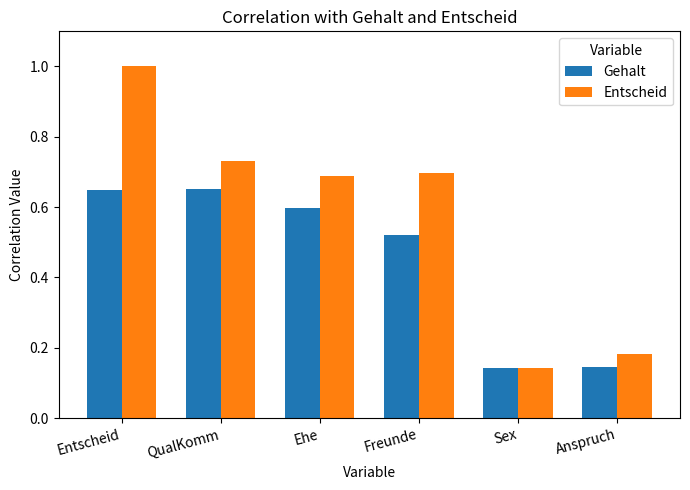

At which label does Entscheid reach its peak?

Entscheid